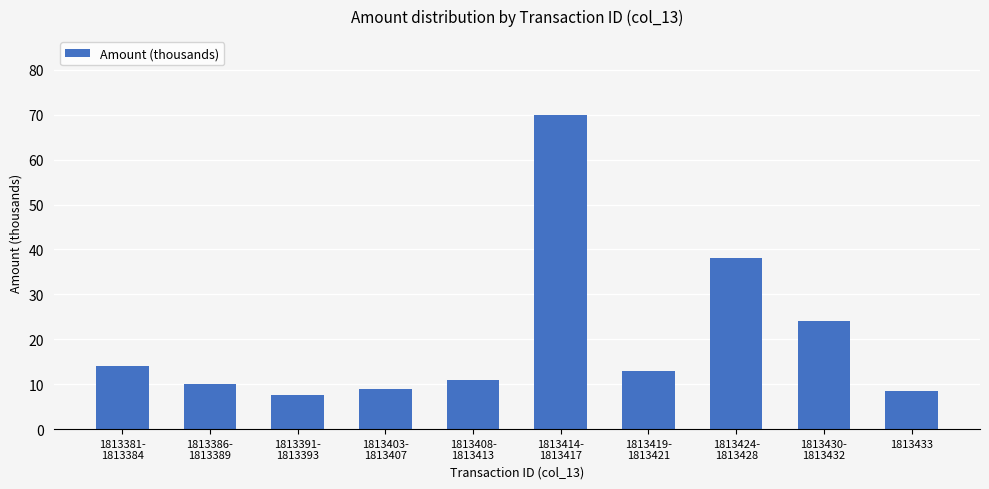

Approximately how many times larger is the value at 1813408-
1813413 compared to 1813391-
1813393?

1.5